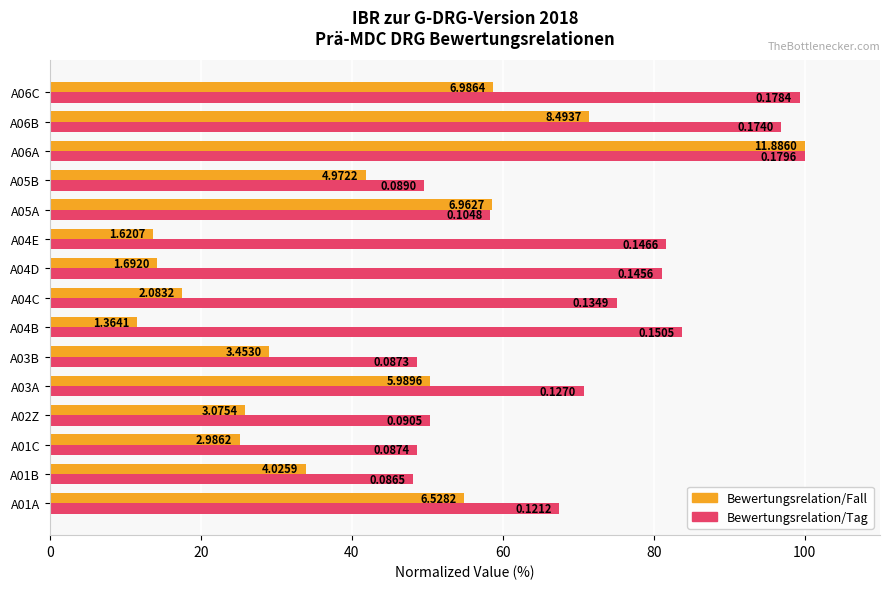

What is the difference between the maximum and second lowest values in the Bewertungsrelation/Fall series?

86.4